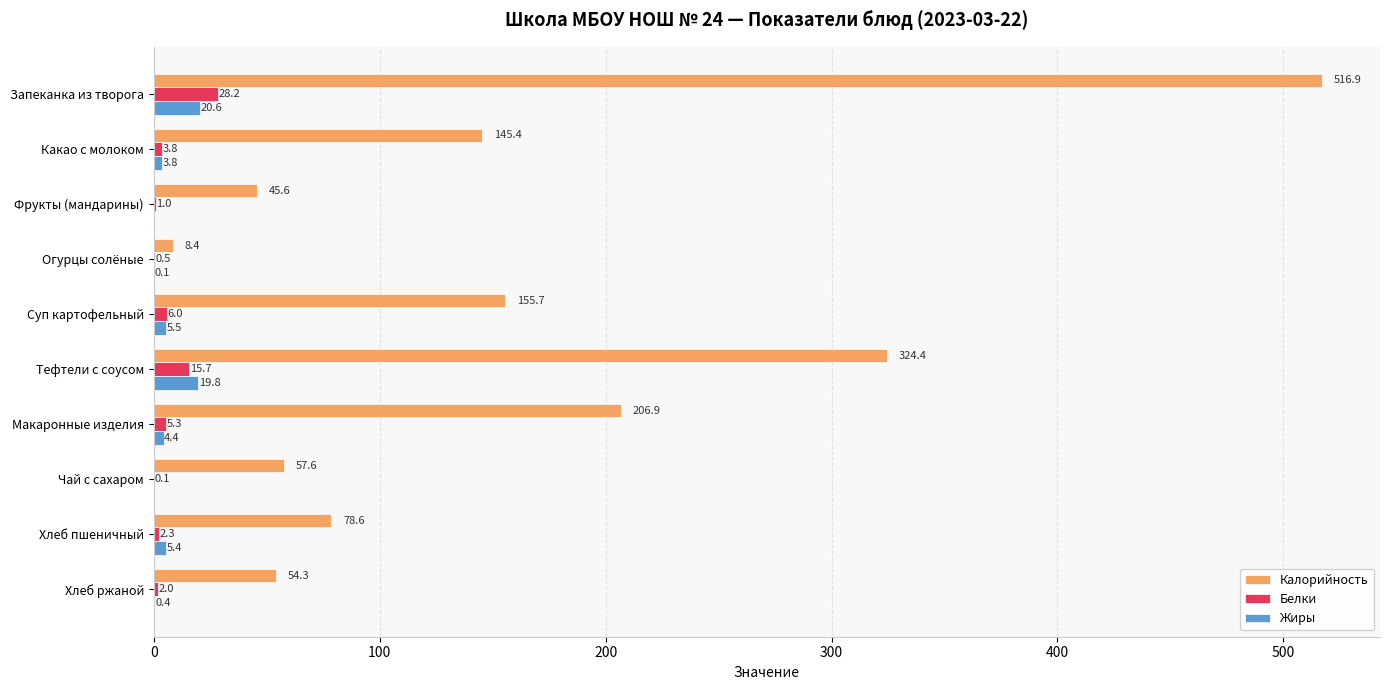

Between Какао с молоком and Тефтели с соусом, which series saw the biggest shift?

Калорийность